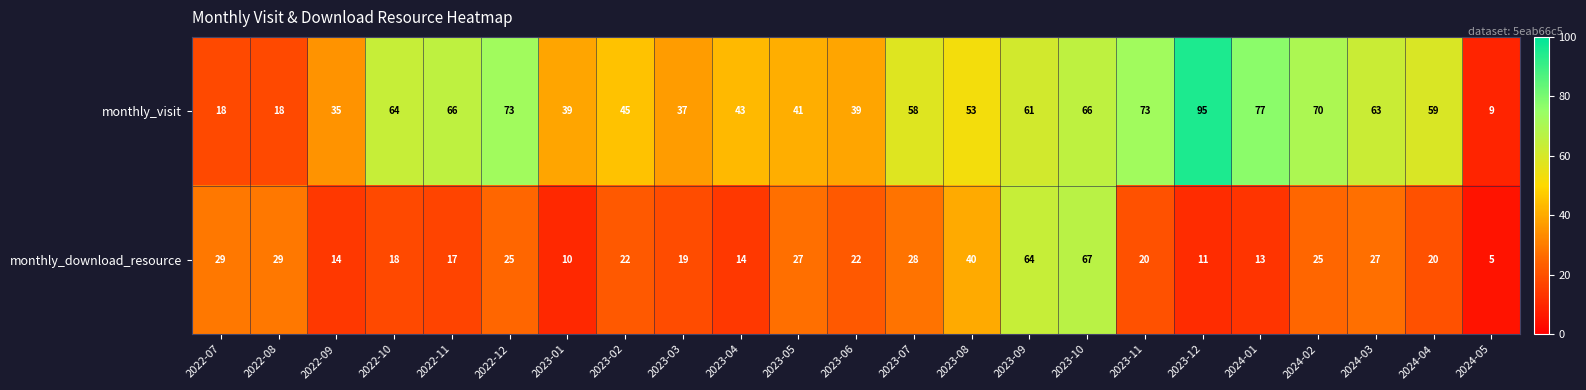

True or false: monthly_visit has a value of 9 at 2024-05.

True